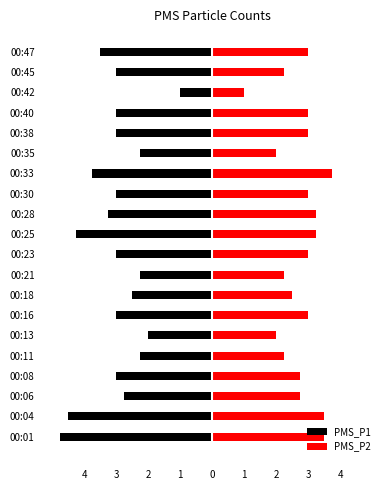

Which series changed the most between 00:28 and 00:33?

PMS_P1